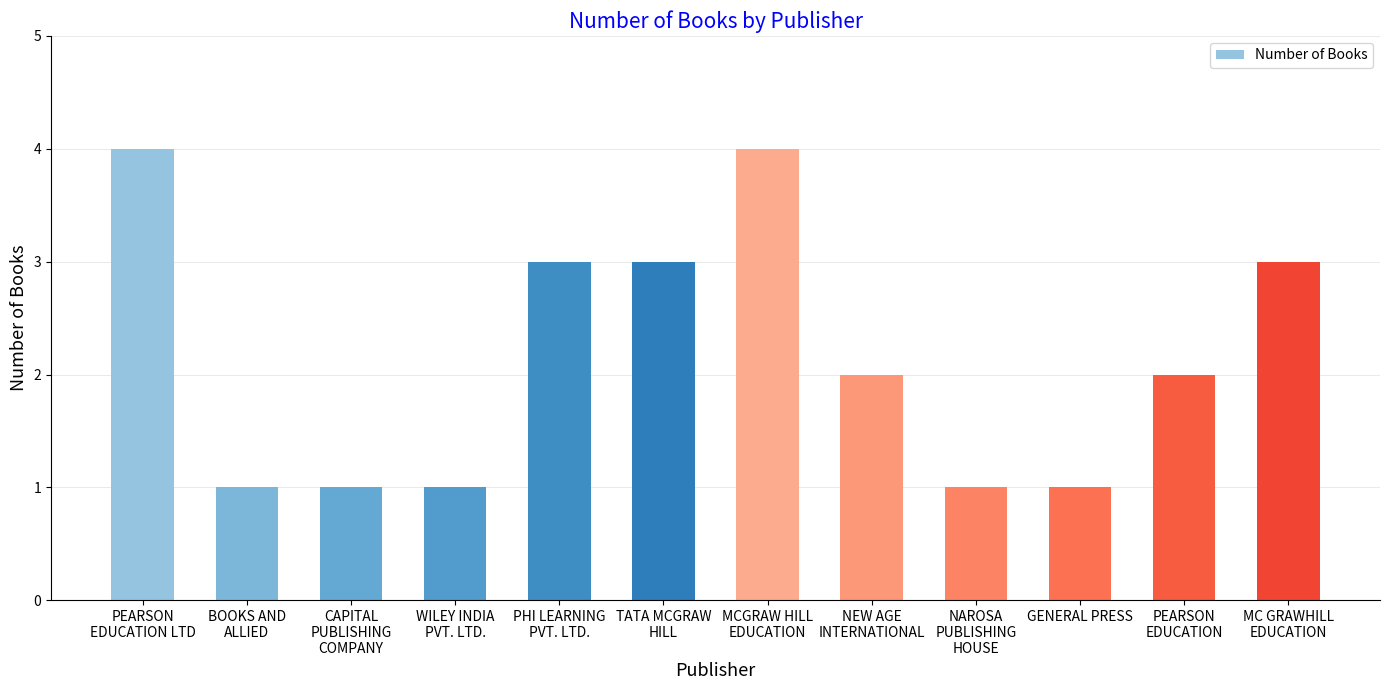

What is the minimum value shown in the chart?

1